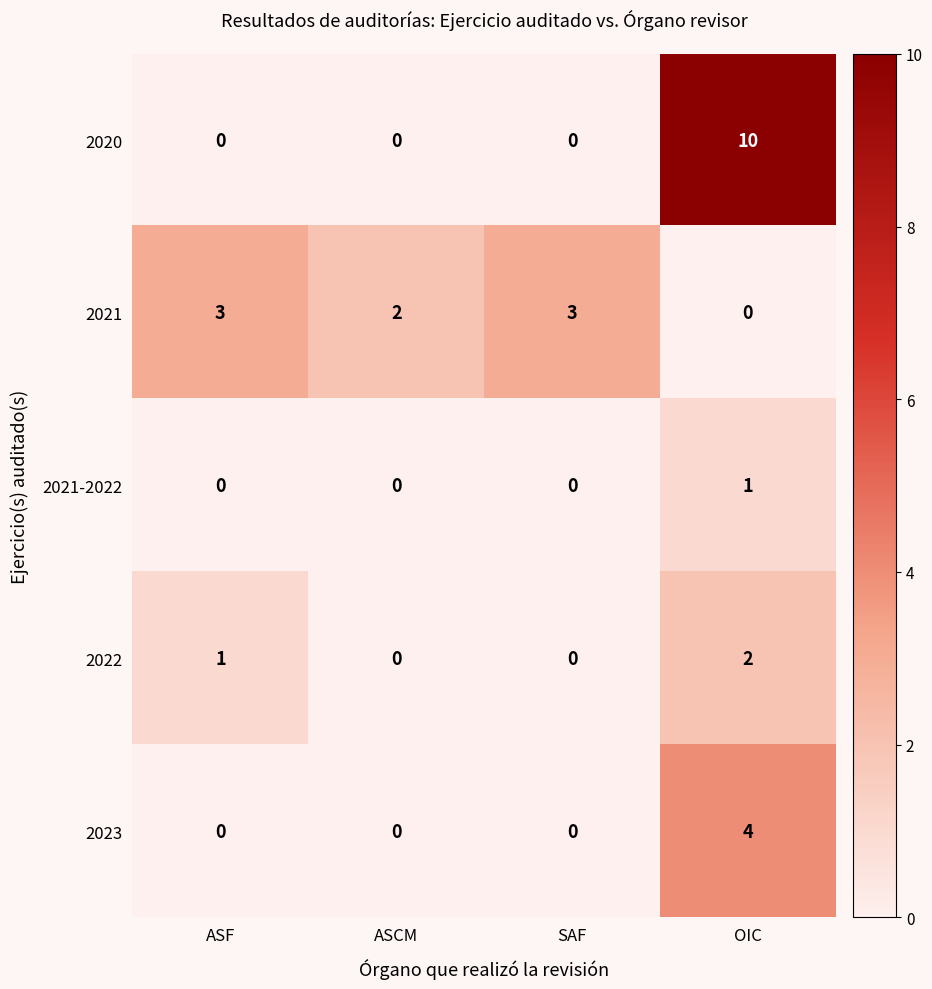

Which series has the widest spread of values?

2020